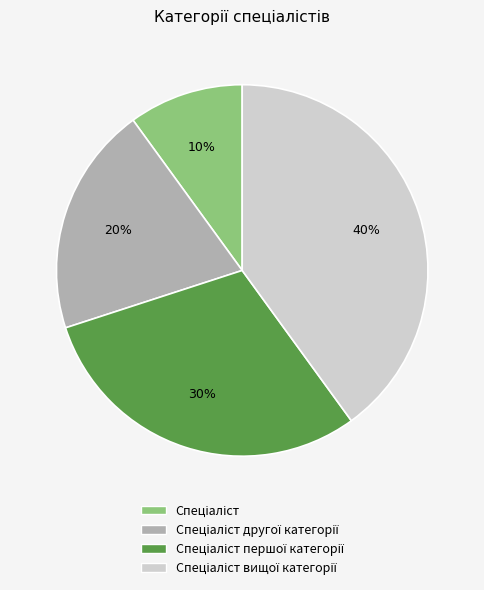

To the nearest percent, what is the average slice percentage?

25%